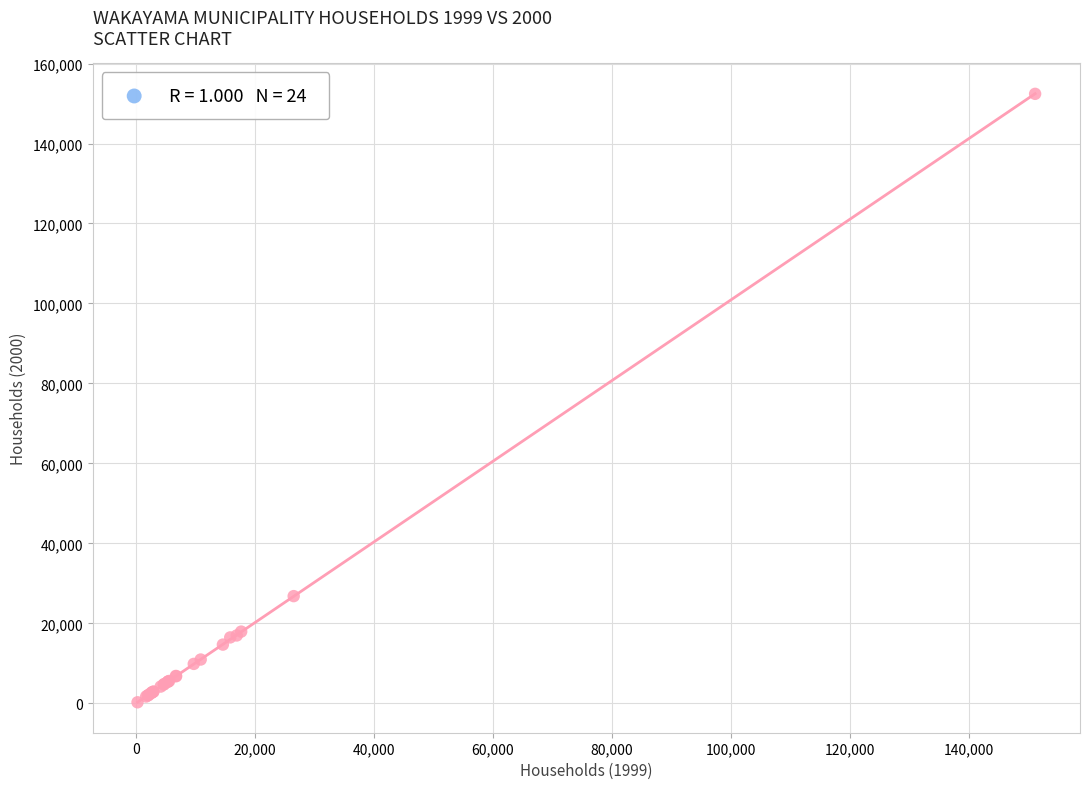

What Y value in the scatter plot is closest to 76336?

26801